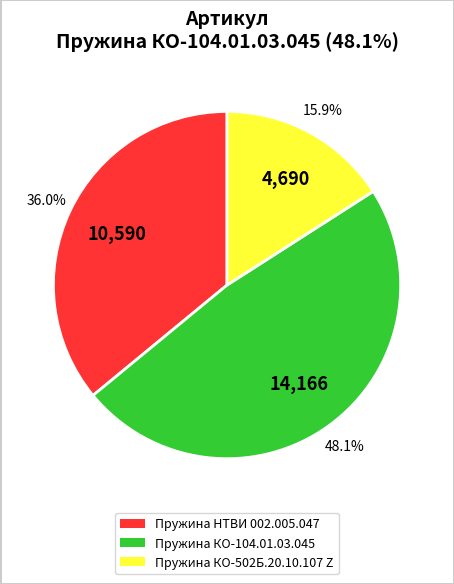

To the nearest percent, what is the difference between the Пружина КО-104.01.03.045 and Пружина НТВИ 002.005.047 slice percentages?

12%